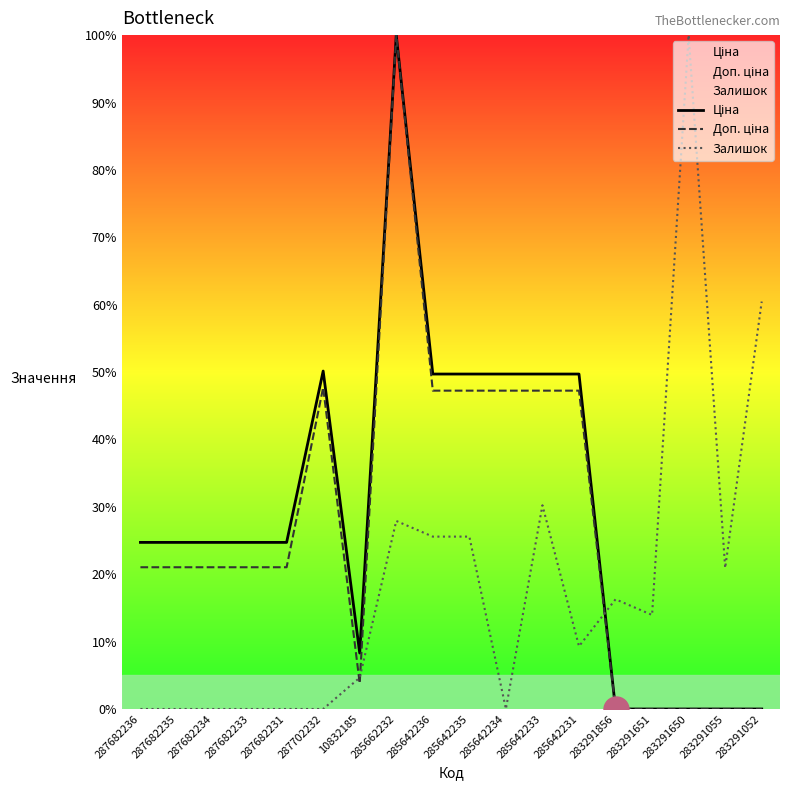

How many interior local peaks does the Доп. ціна series have?

2